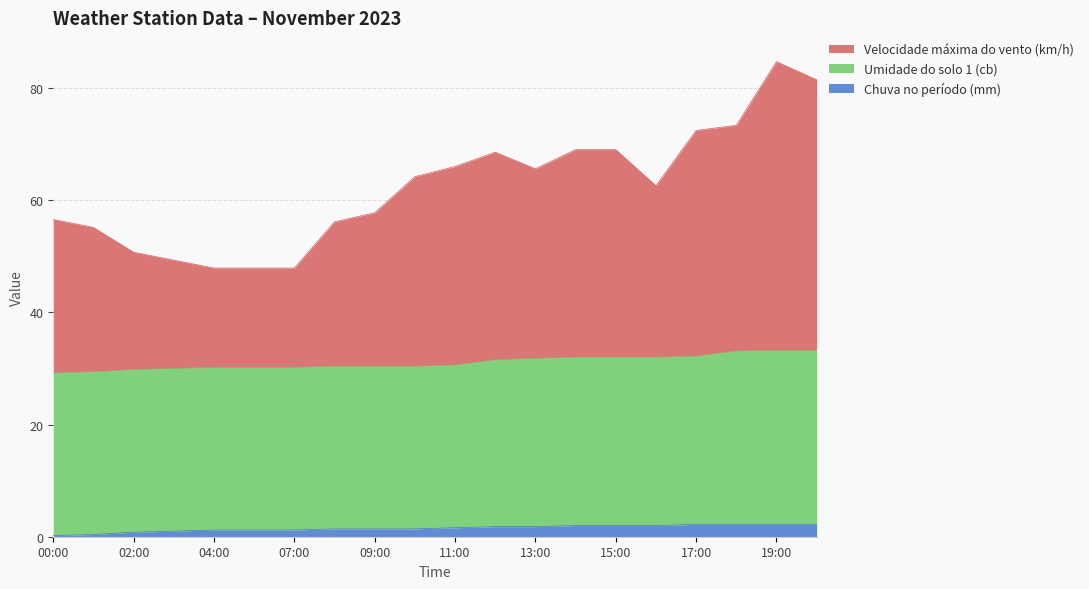

Which series has the largest total across all categories?

Velocidade máxima do vento (km/h)